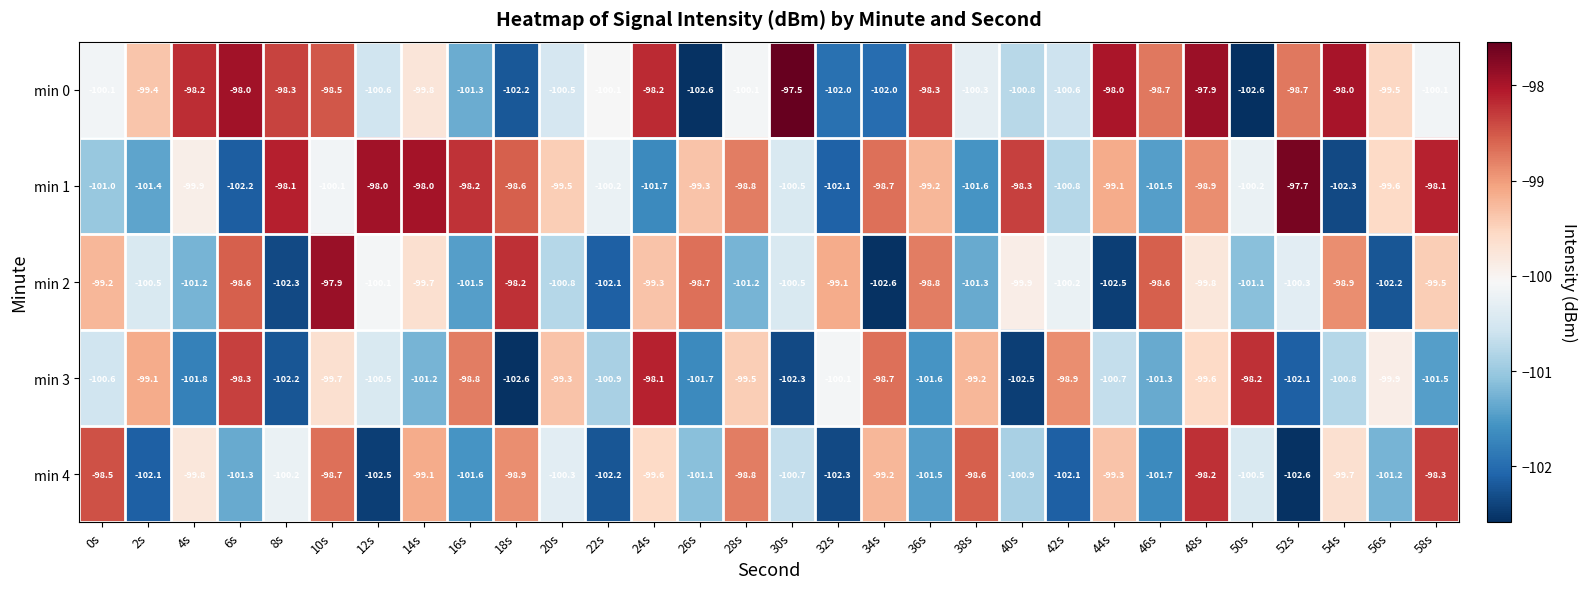

Rank the series by their maximum value, from highest to lowest.

min 0, min 1, min 2, min 3, min 4